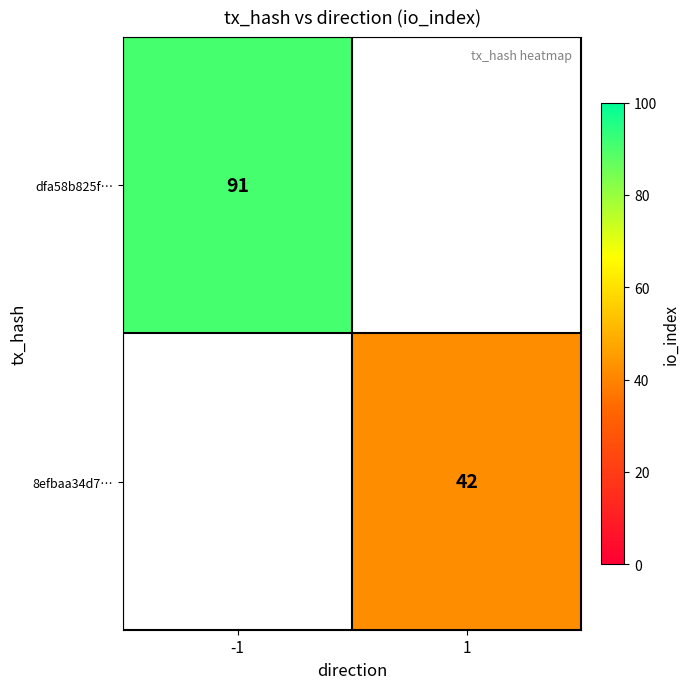

Is it true that 8efbaa34d7… equals 13 at 1?

False